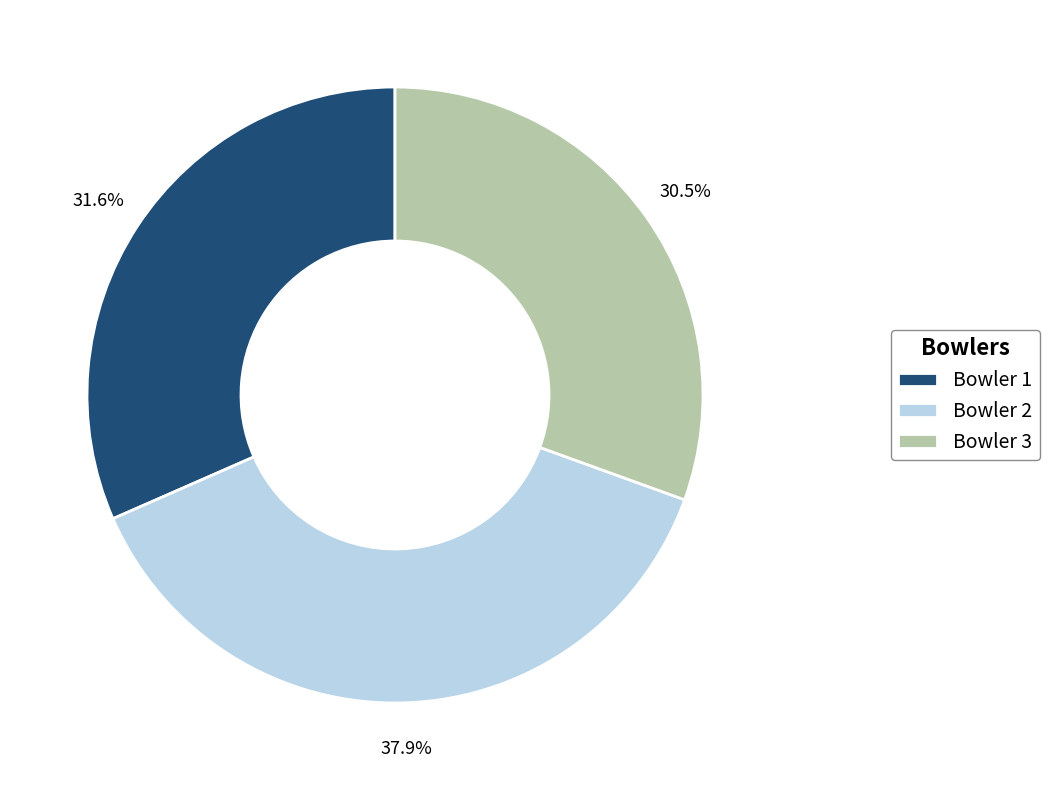

Is Bowler 3 the majority of the pie?

No